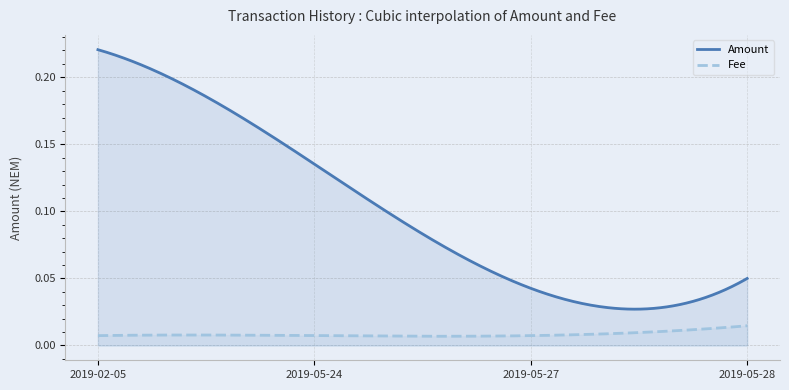

Reading left to right, transcribe all the data shown in this chart.

Amount: 2019-02-05=0.2	2019-05-24=0.1	2019-05-27=0.0	2019-05-28=0.1
Fee: 2019-02-05=0.0	2019-05-24=0.0	2019-05-27=0.0	2019-05-28=0.0